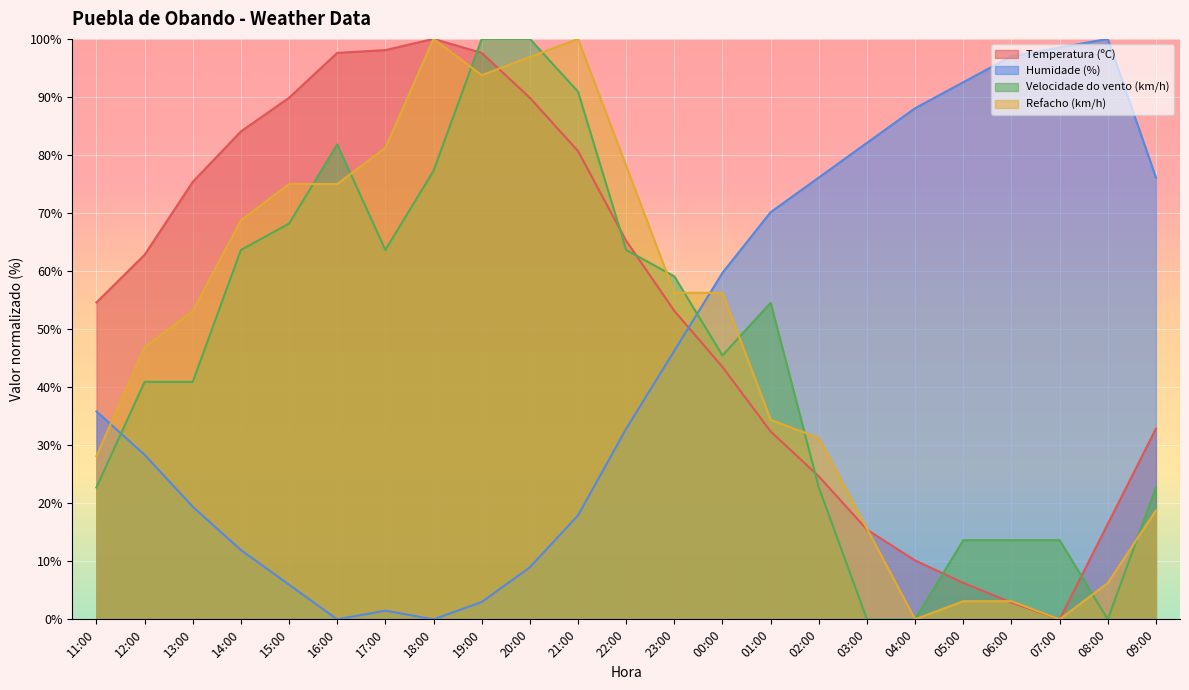

After their last crossing, which series has the higher values: Temperatura (ºC) or Velocidade do vento (km/h)?

Temperatura (ºC)